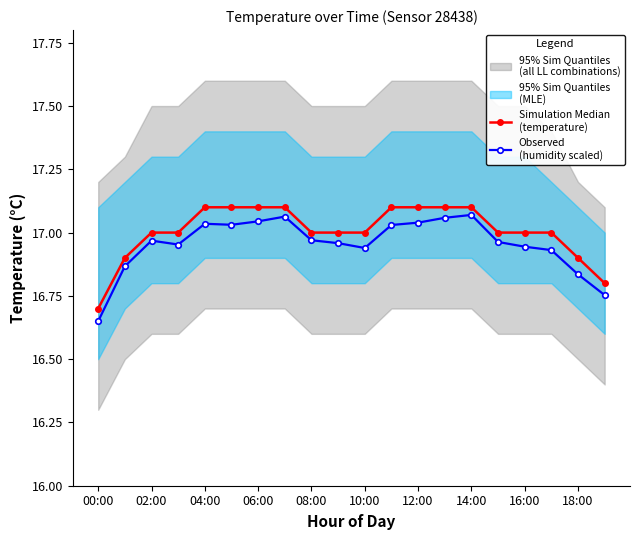

Which has a higher value, 11 or 00:00?

11